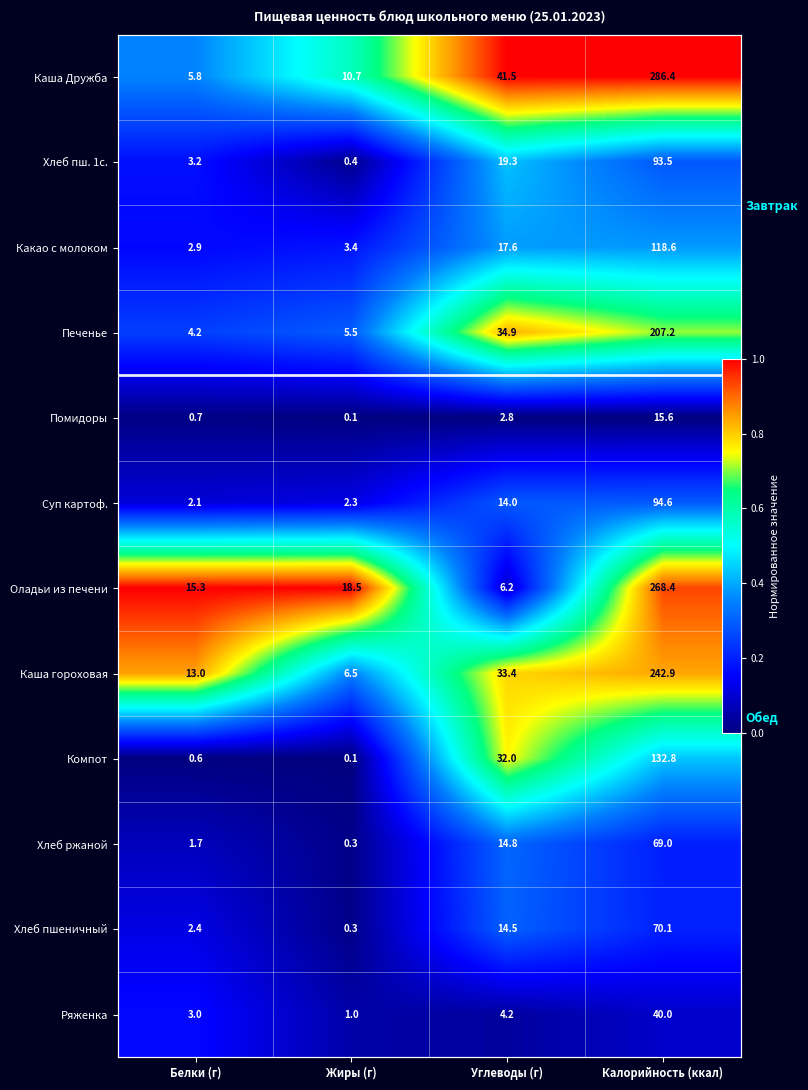

List the labels in order of Хлеб ржаной value, smallest first.

Жиры (г), Белки (г), Калорийность (ккал), Углеводы (г)